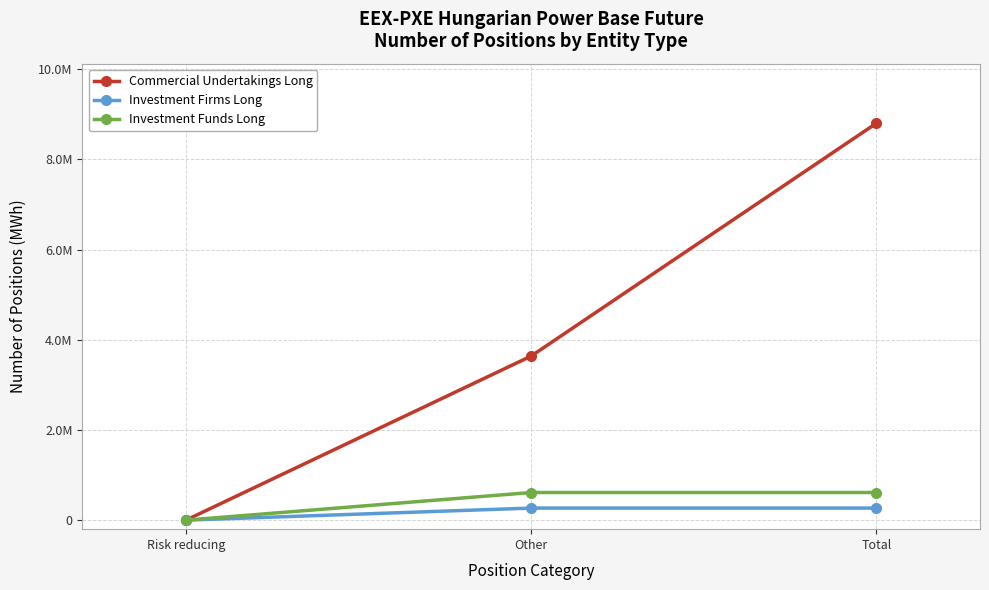

Reading left to right, list all the values displayed in this chart.

Commercial Undertakings Long: 0	3639169	8804152
Investment Firms Long: 0	267751	267751
Investment Funds Long: 0	613126	613126